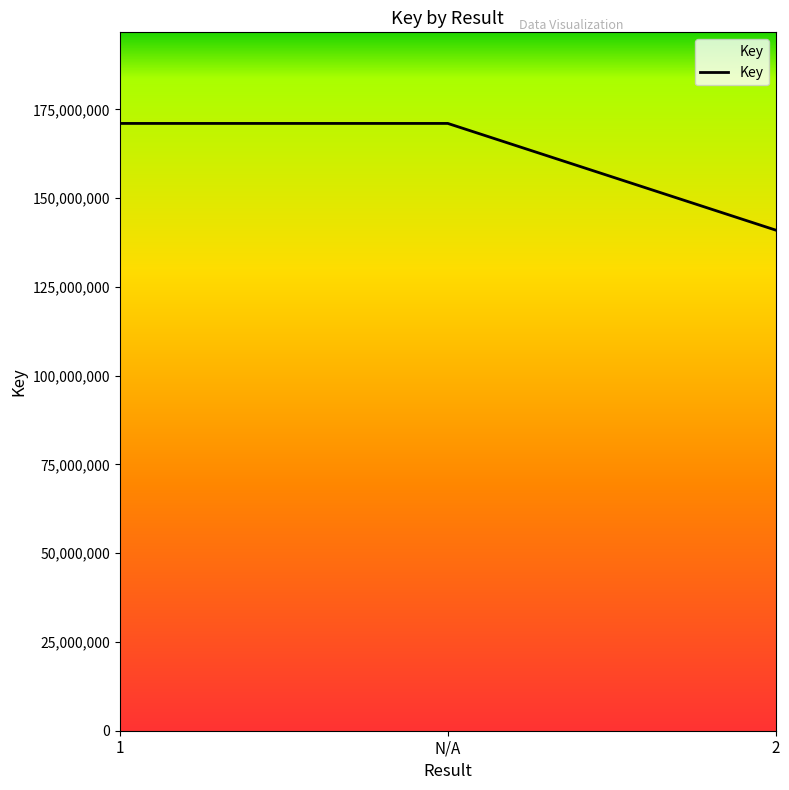

Which has a higher value, 2 or N/A?

N/A